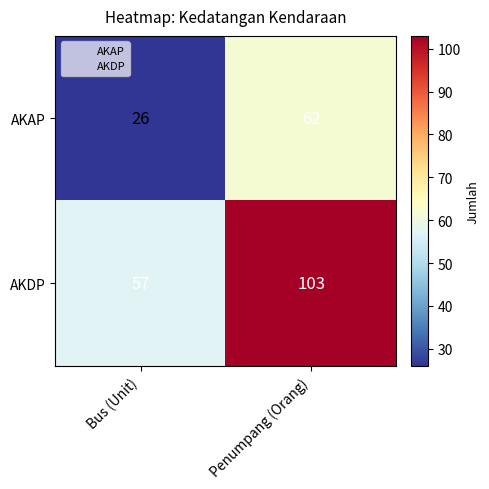

What is the sum of the AKAP values at Bus (Unit) and Penumpang (Orang)?

88